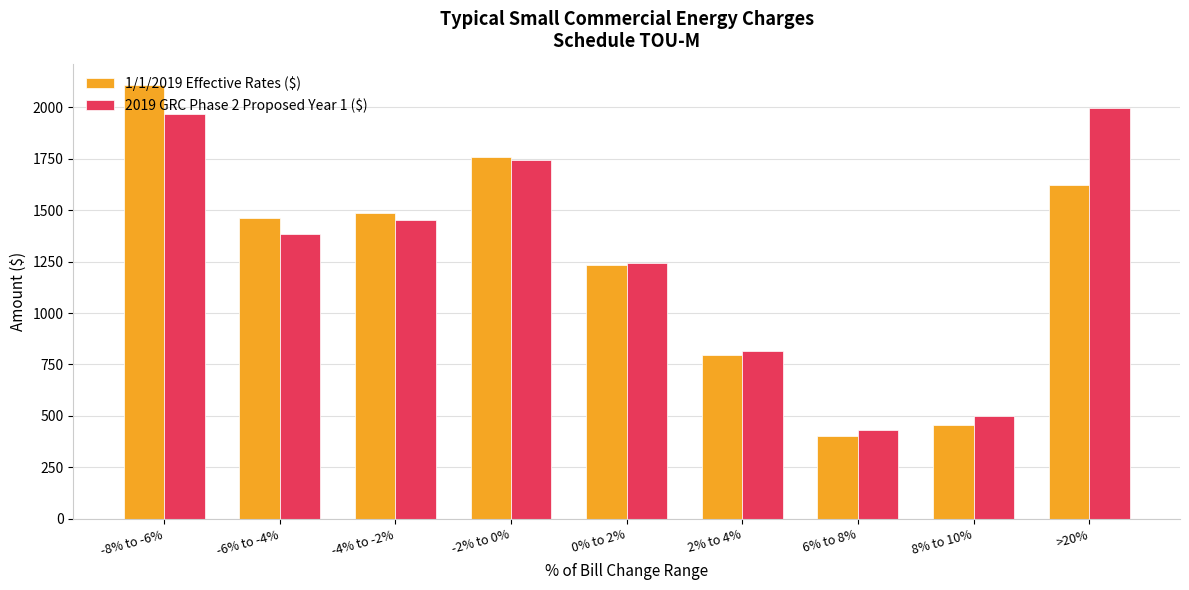

Which label corresponds to the smallest value in the chart?

6% to 8%